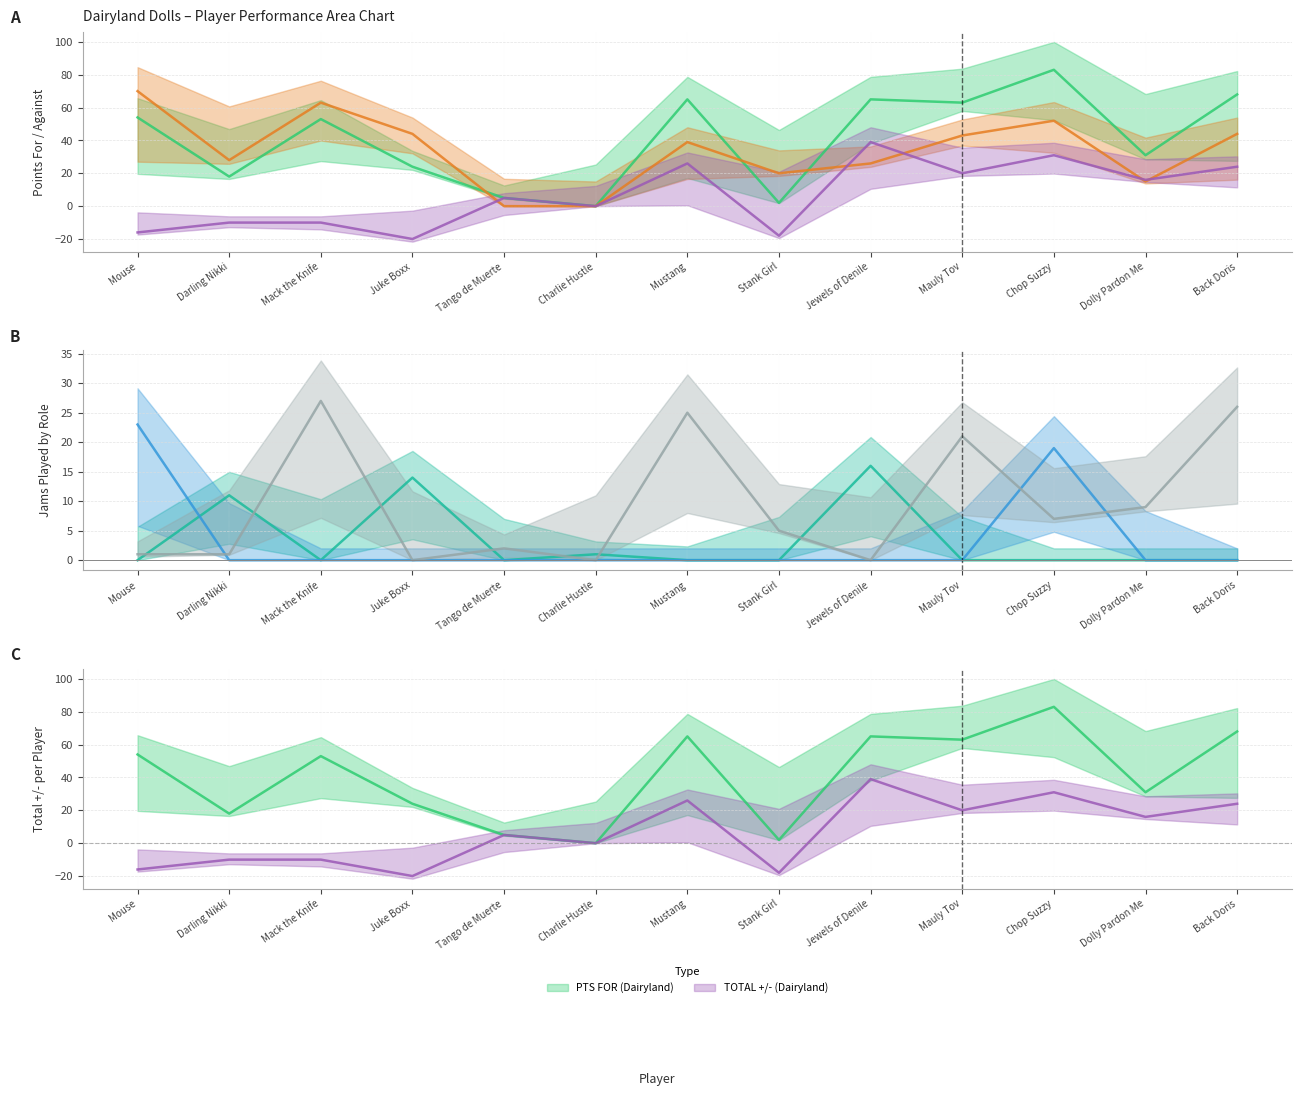

Reading right to left, transcribe all the data shown in this chart.

PTS FOR (Dairyland): 68	31	83	63	65	2	65	0	5	24	53	18	54
PTS AGAINST (Dairyland): 44	15	52	43	26	20	39	0	0	44	63	28	70
TOTAL +/- (Dairyland): 24	16	31	20	39	-18	26	0	5	-20	-10	-10	-16
JAMMER Jams: 0	0	0	0	16	0	0	1	0	14	0	11	0
PIVOT Jams: 0	0	19	0	0	0	0	0	0	0	0	0	23
BLOCKER Jams: 26	9	7	21	0	5	25	0	2	0	27	1	1